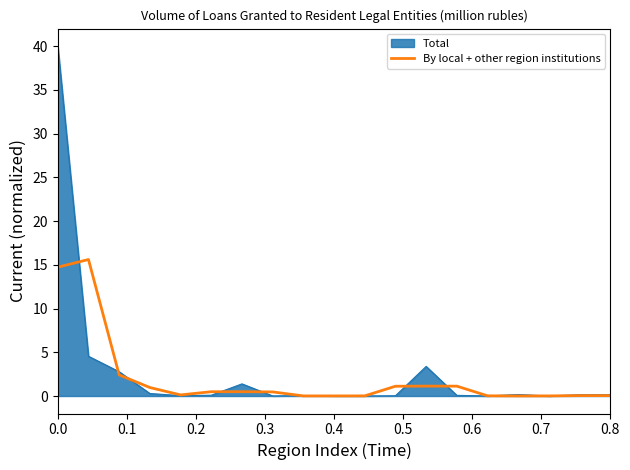

Rank the series by their maximum value, from lowest to highest.

By local + other region institutions, Total